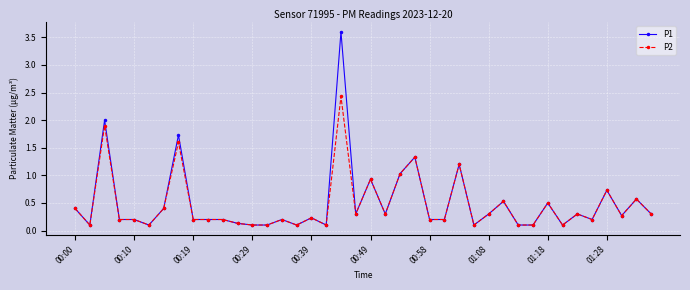

Which series has the largest range (max minus min)?

P1